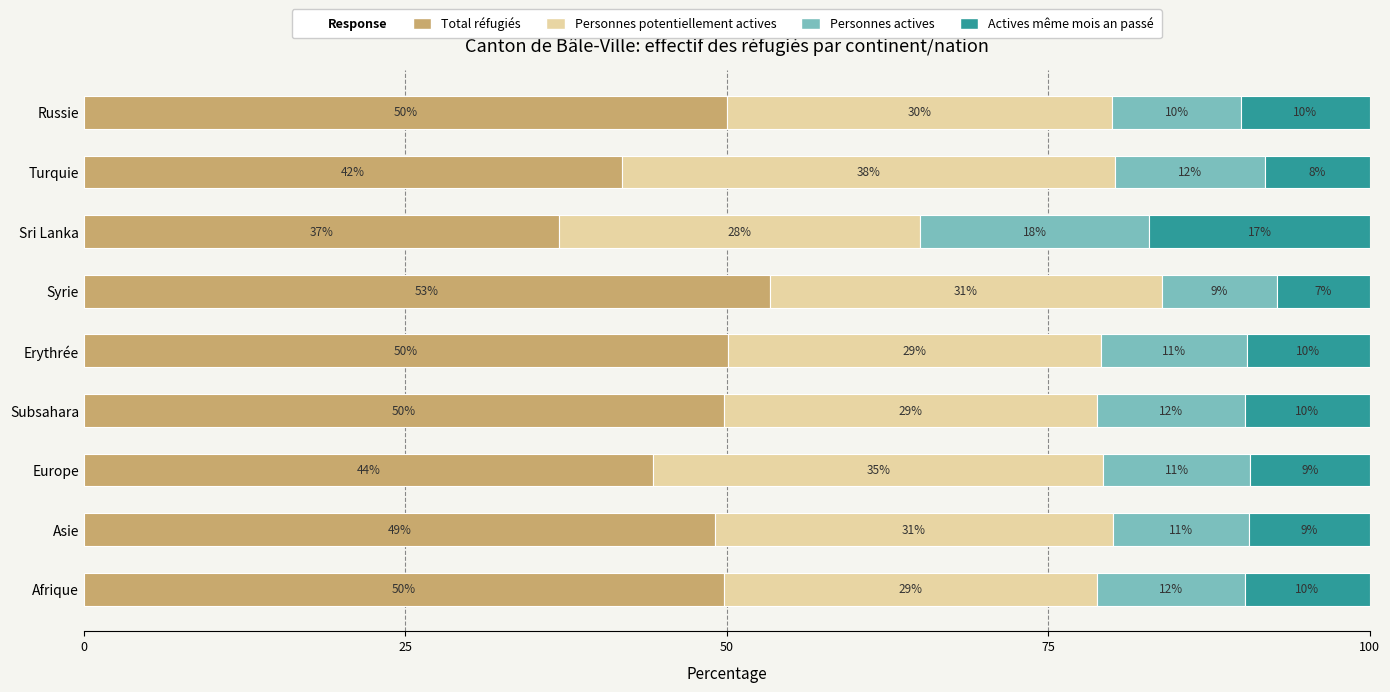

At which label does Total réfugiés reach its peak?

Syrie